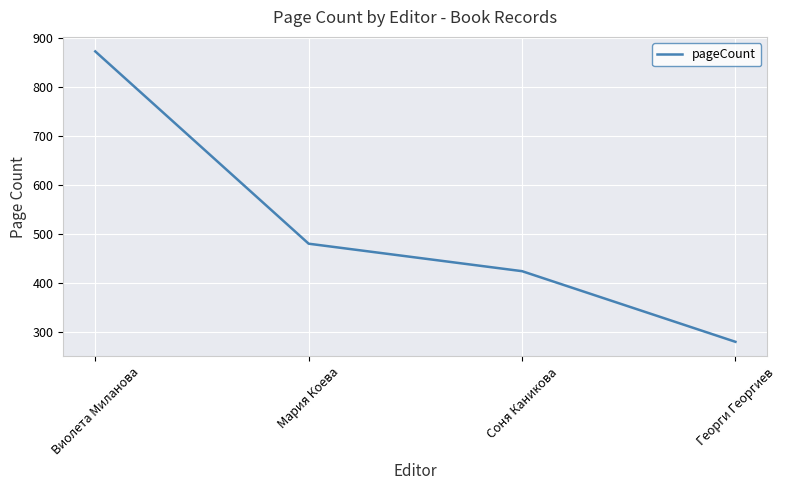

Reading left to right, transcribe all the data shown in this chart.

Виолета Миланова=872	Мария Коева=480	Соня Каникова=424	Георги Георгиев=280